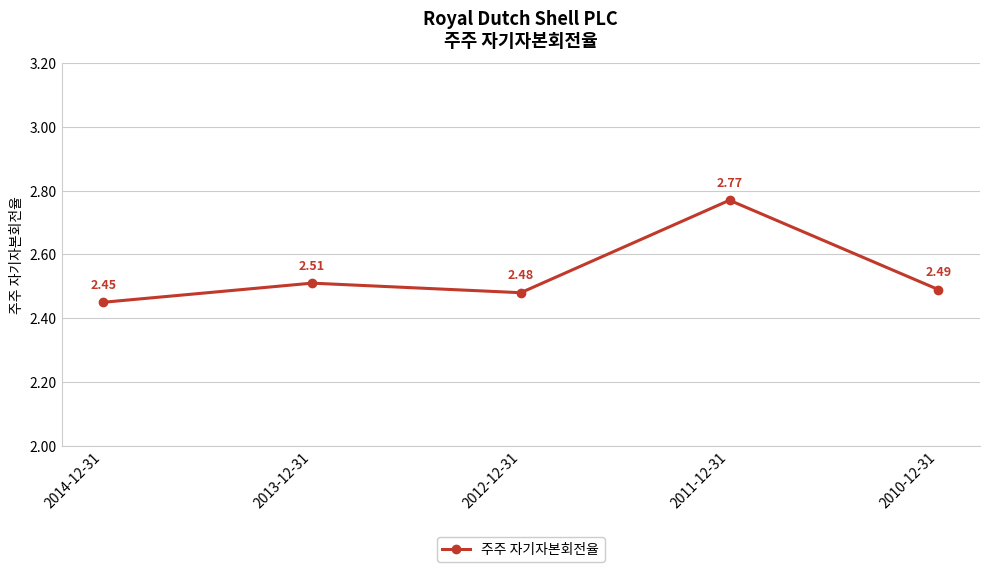

What is the difference between the maximum and minimum values?

0.3